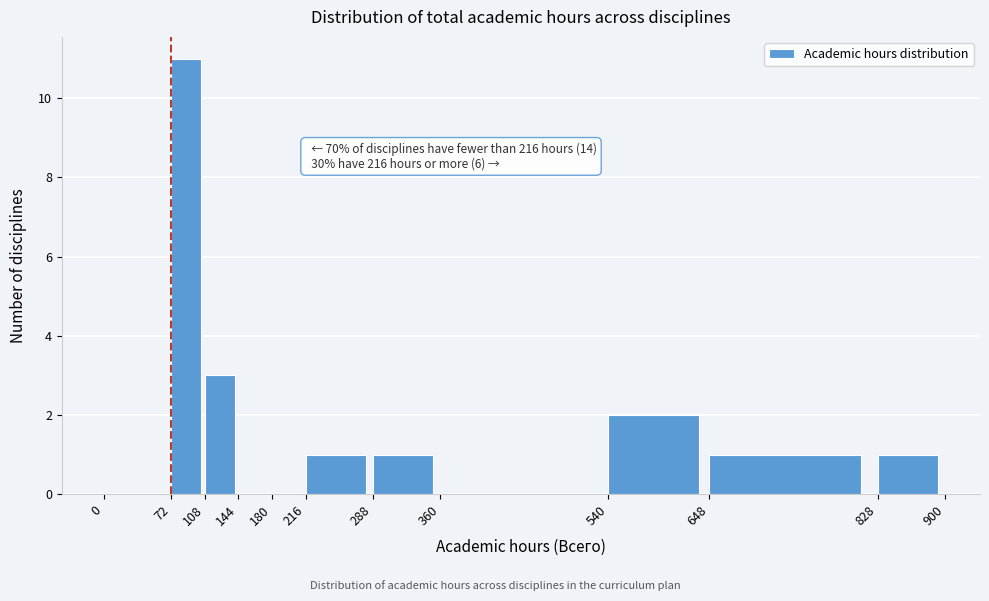

Over which range of the x-axis is the bar tallest?

72 to 108